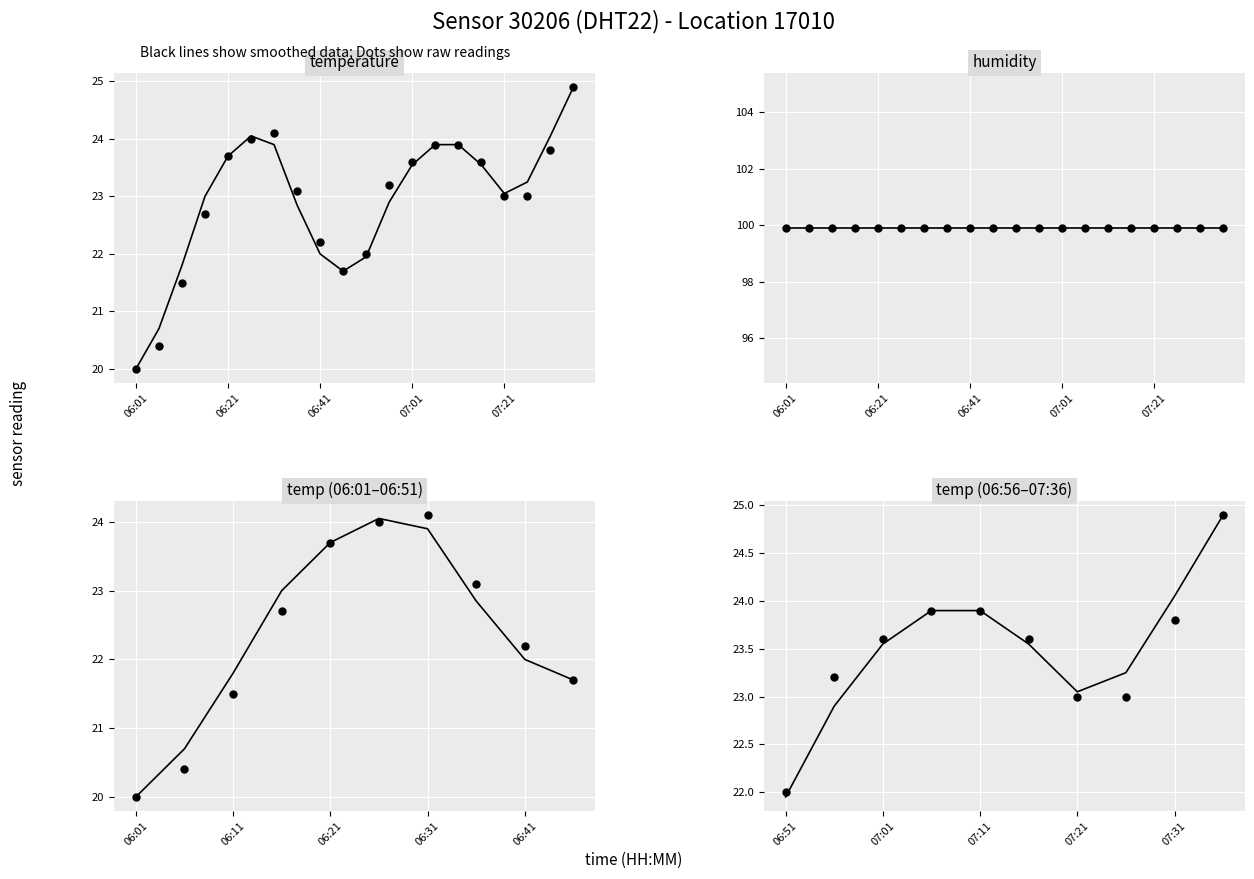

Between 7 and 6, which is larger?

7